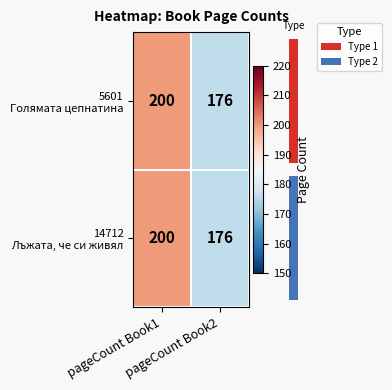

What is the smallest value displayed?

176